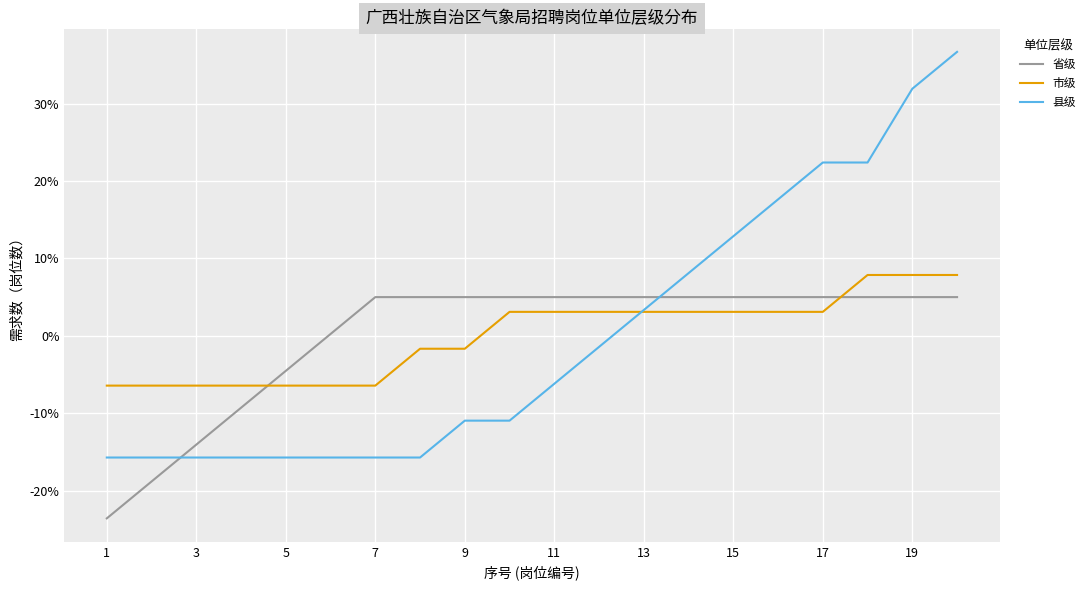

What is the lowest value of the 县级 series?

-15.7